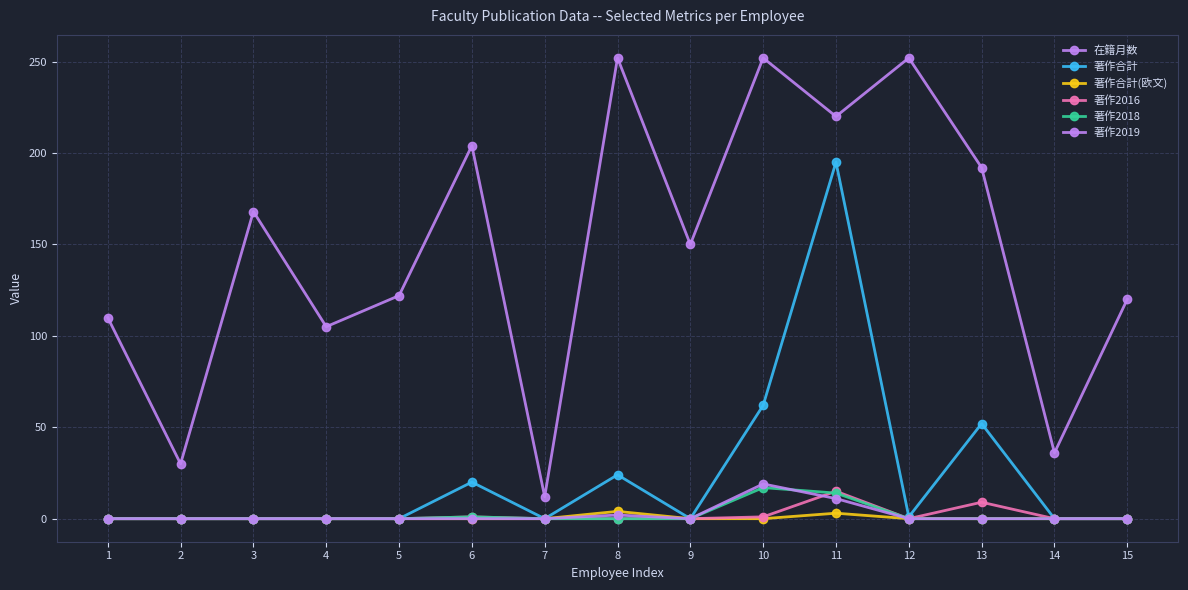

Does the chart have visible grid lines?

Yes